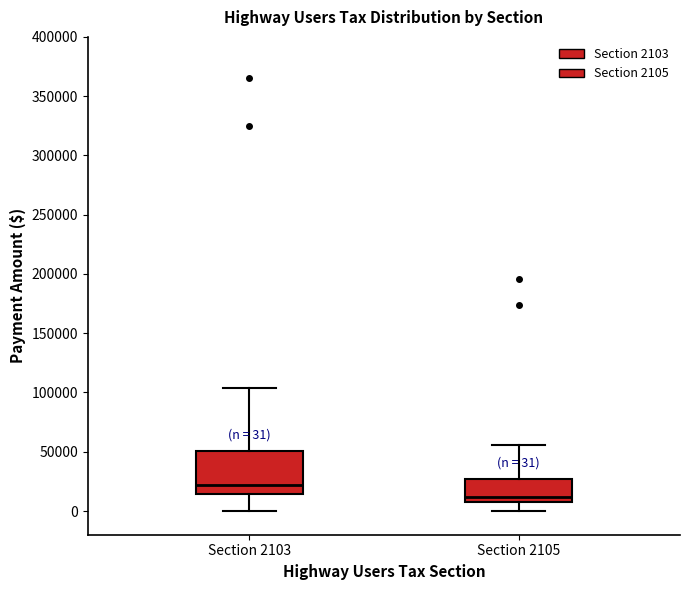

Which box's median line is the lowest?

Section 2105